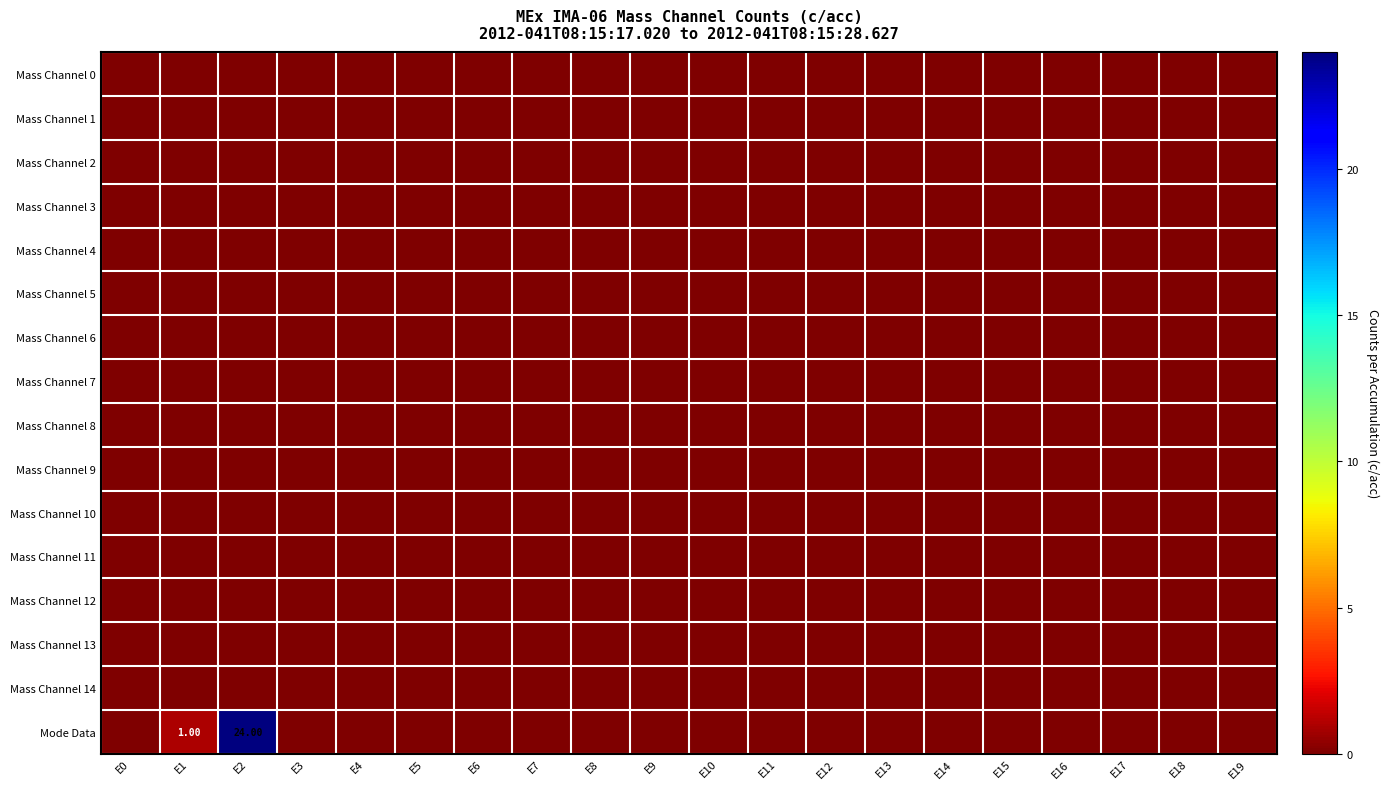

At which label is Mass Channel 7 closest to 0?

E0